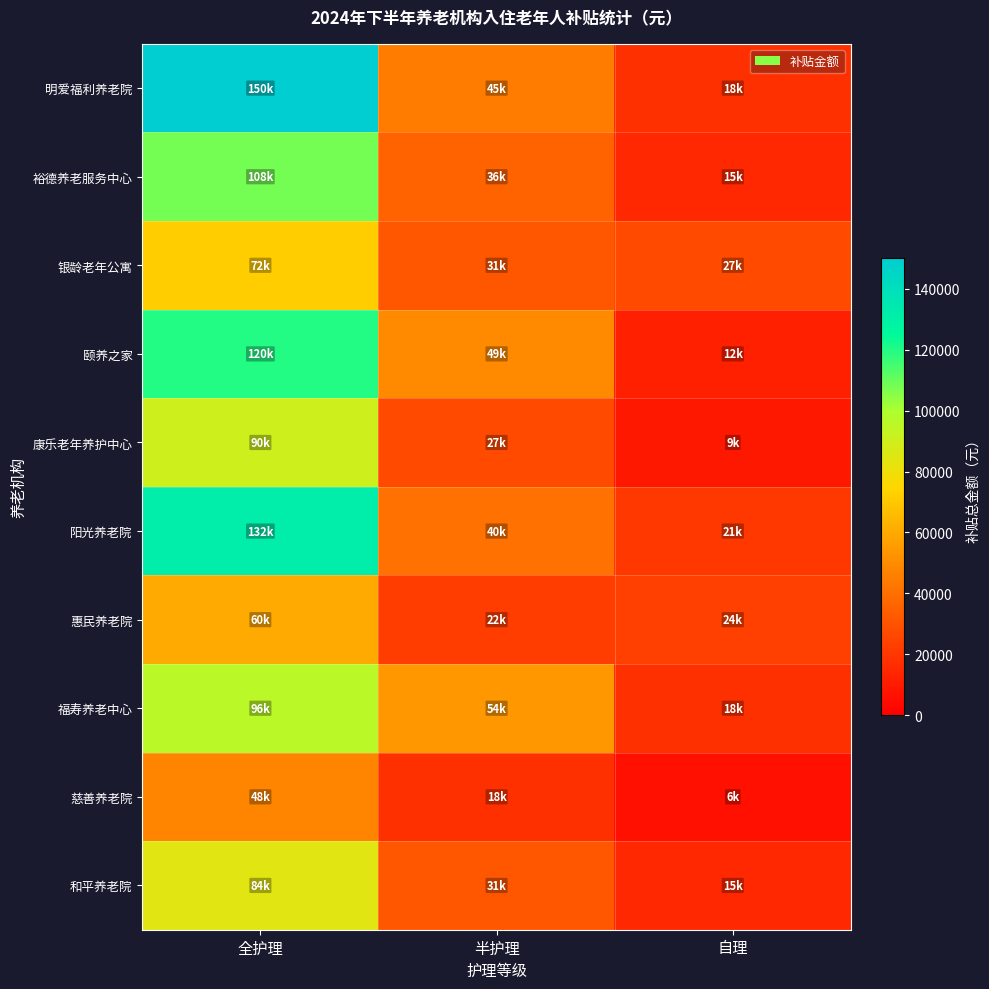

Which label corresponds to the smallest value in the chart?

自理